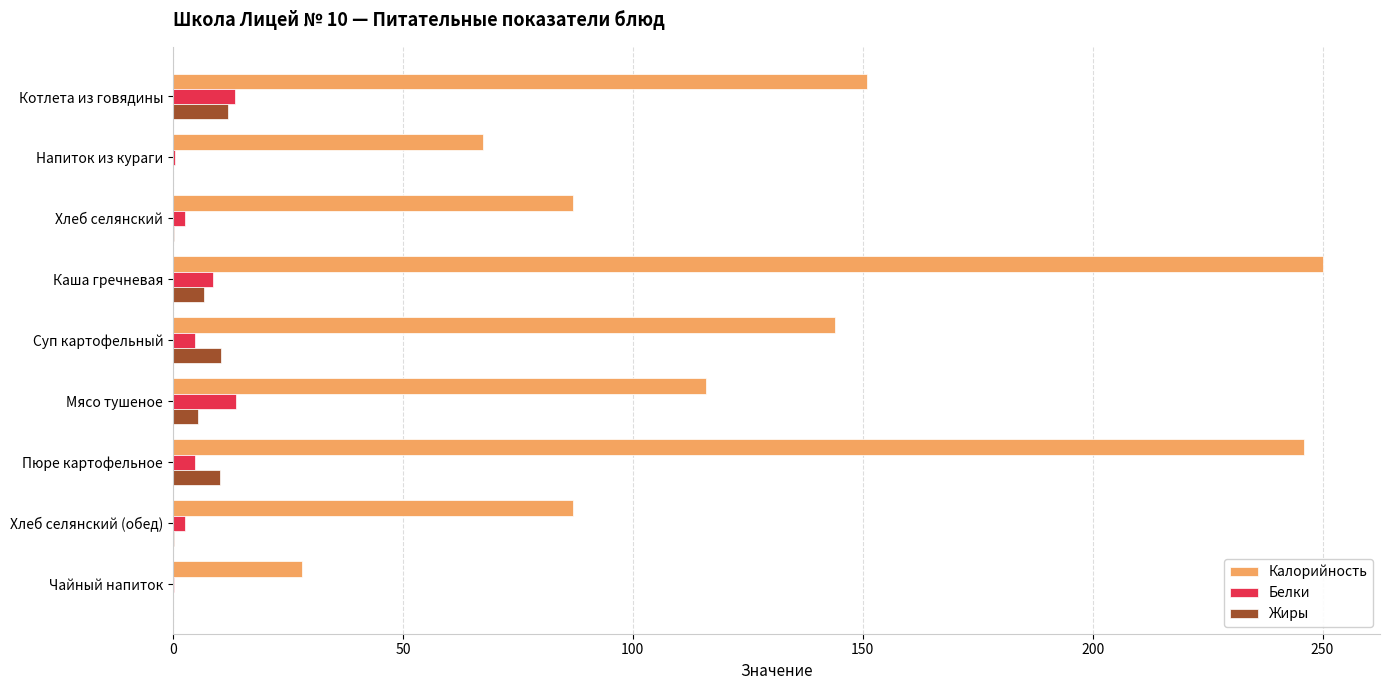

What are all the series names shown in the legend?

Калорийность, Белки, Жиры